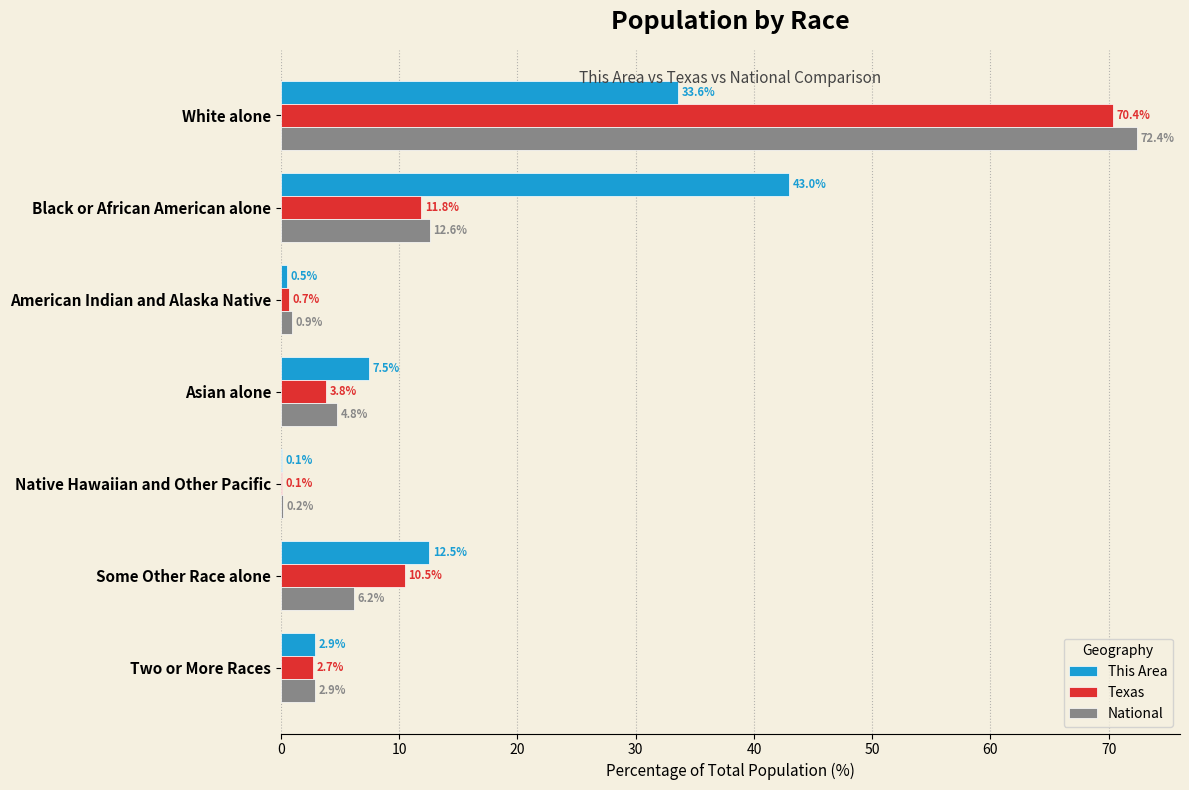

At which category is the sum across all series the highest?

White alone